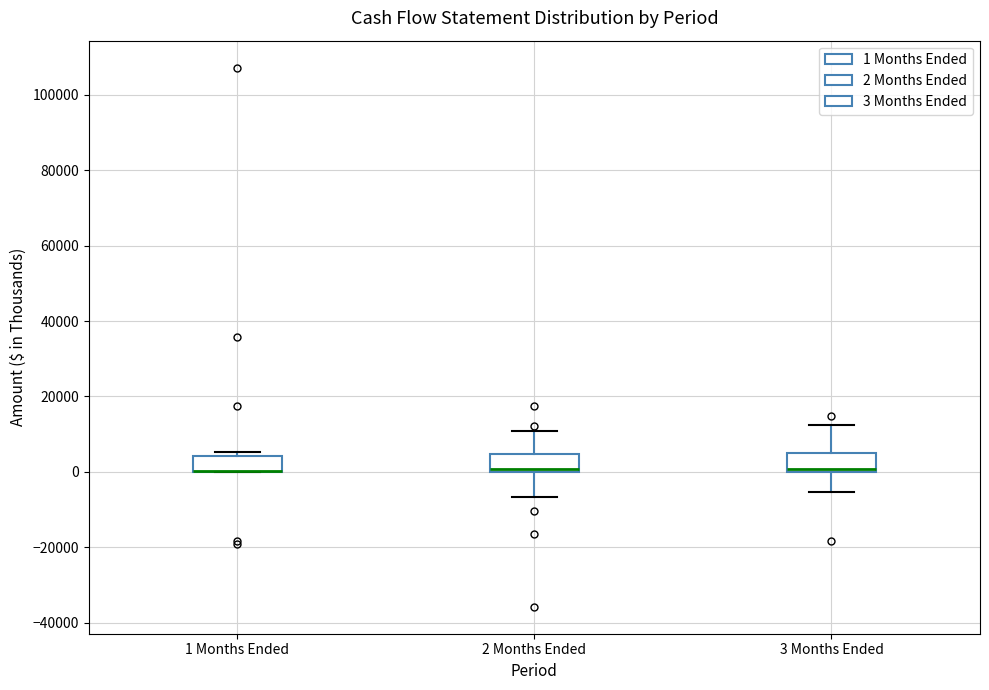

Where is the lower edge of the box for 1 Months Ended on the y-axis? The values are not printed on the chart, so give them approximately, as read against the axis.

0